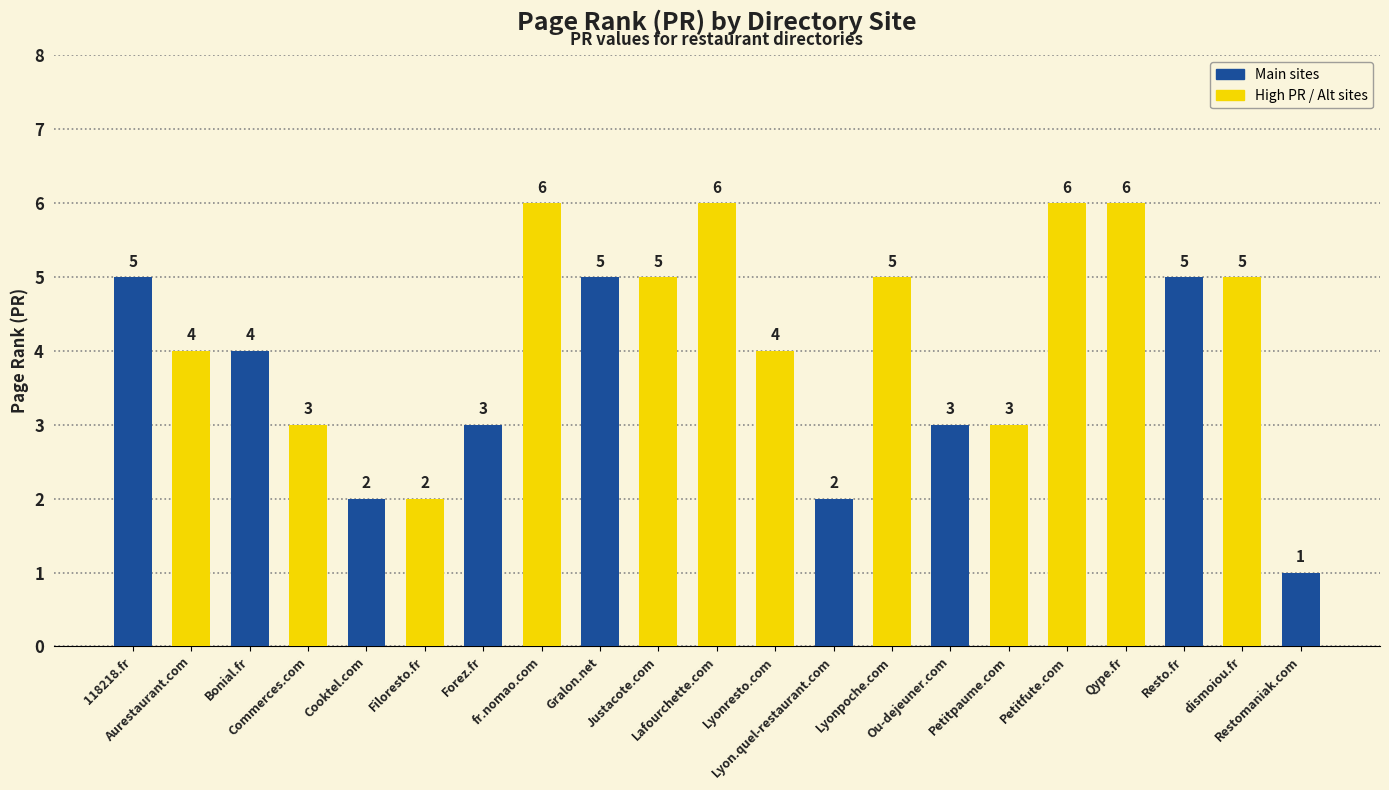

What is the sum of all values?

85